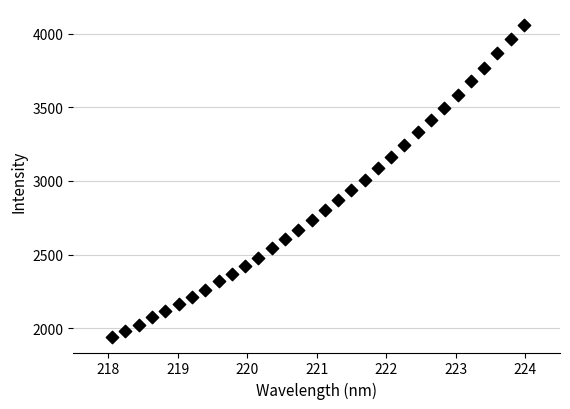

What is the range of Y values (max minus min)?

2121.1